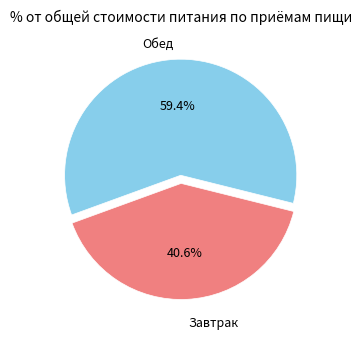

Is there any slice that represents more than half of the pie?

Yes